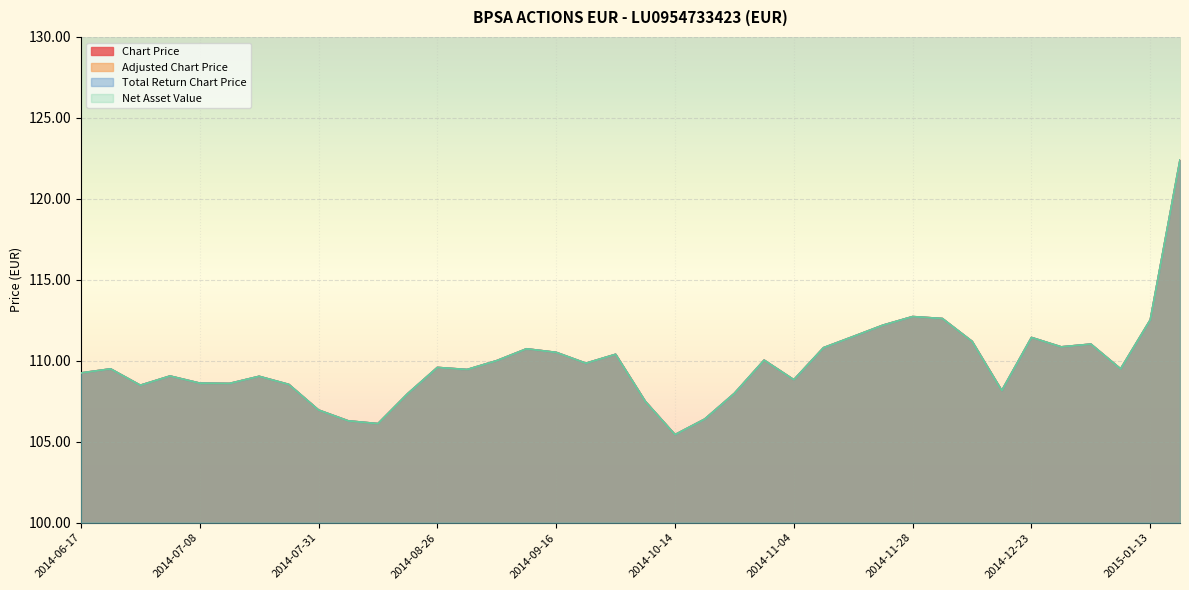

How many values in the Chart Price series exceed 109?

24